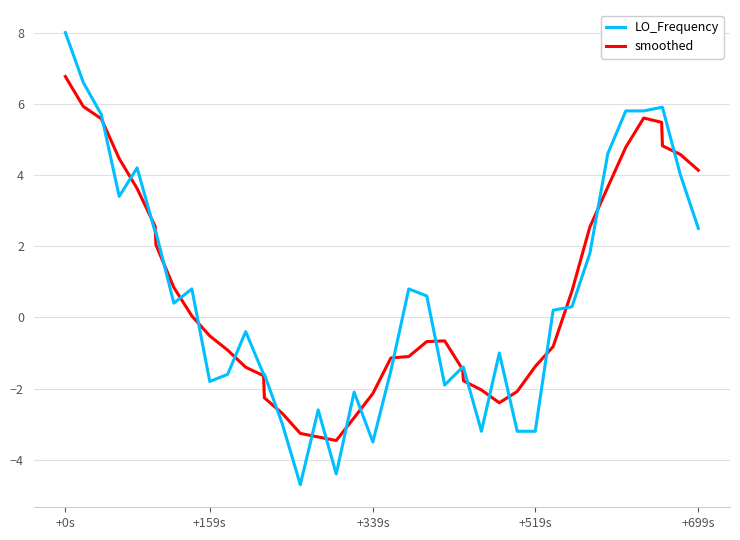

What is the maximum value for LO_Frequency?

8.0